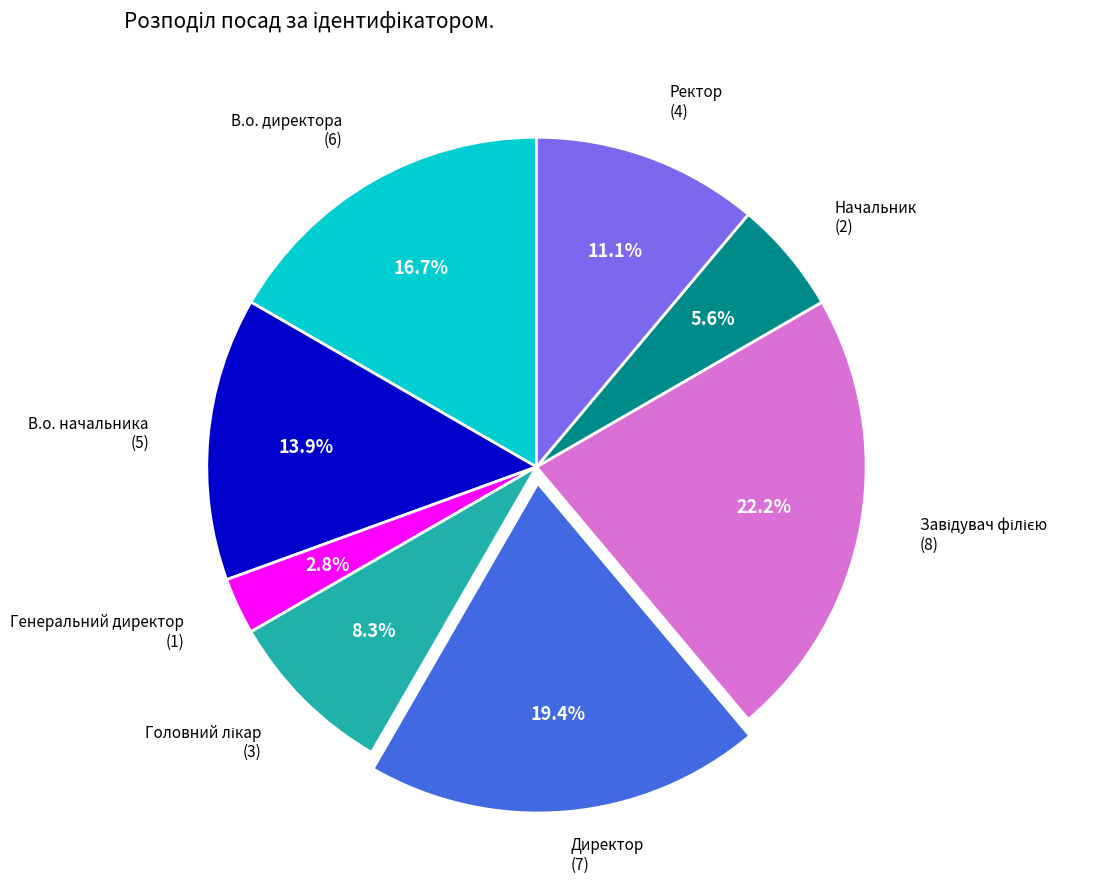

Is there a majority slice in this chart?

No